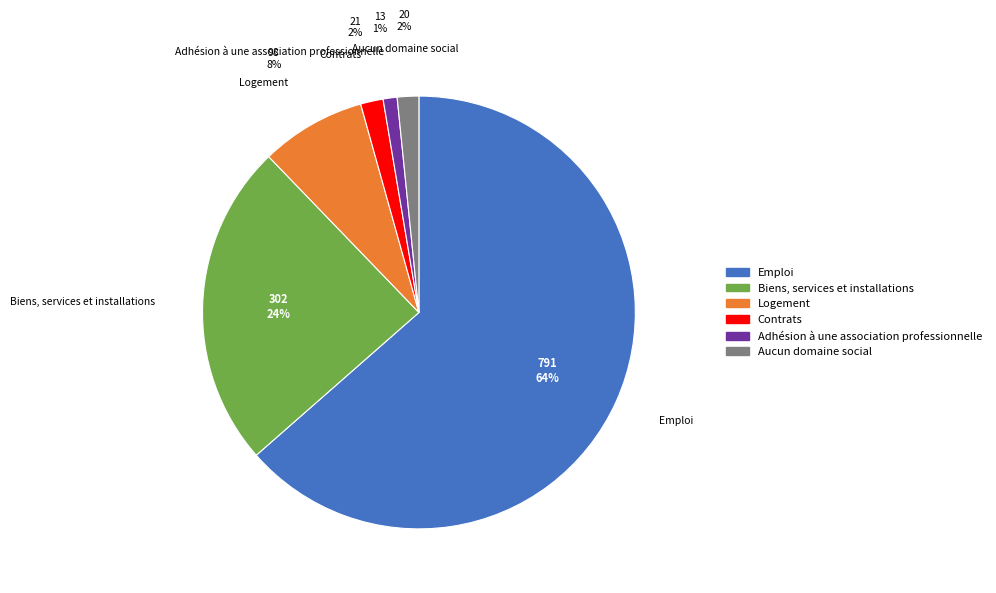

Is it true that Adhésion à une association professionnelle is 11% of the pie?

False